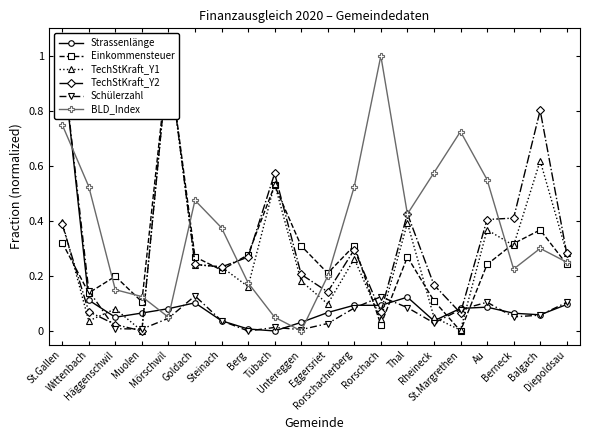

What is the label of the 15th point from the right?

Goldach